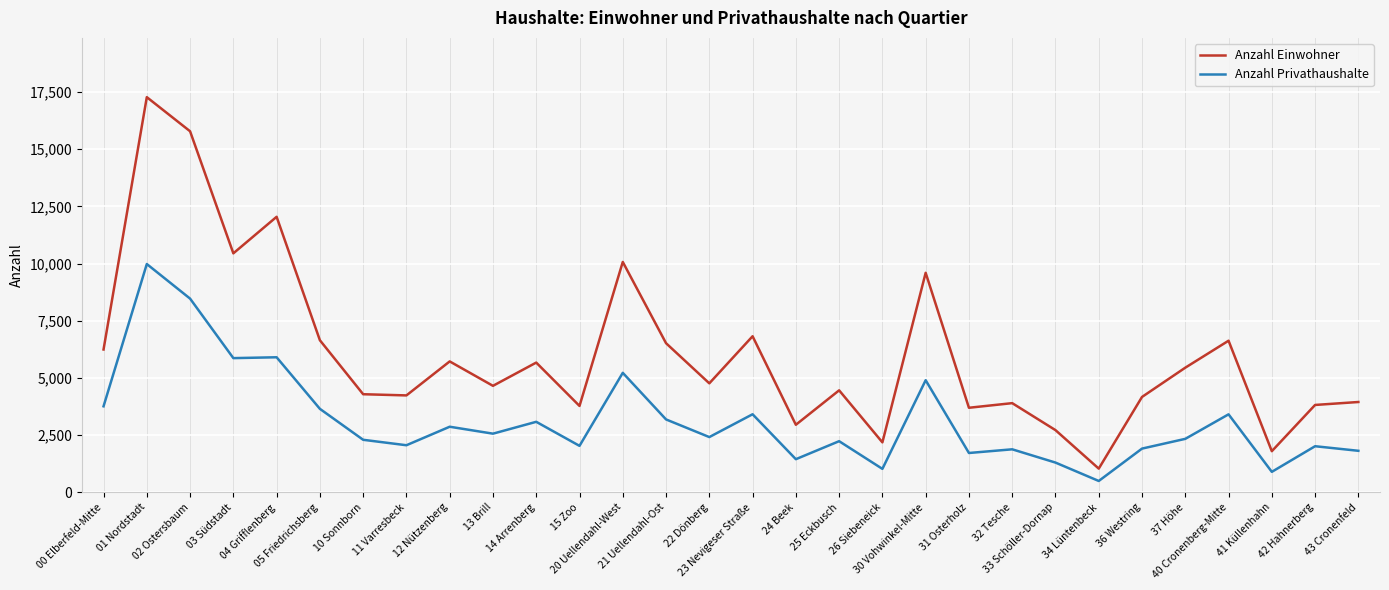

Which series has the largest total across all categories?

Anzahl Einwohner